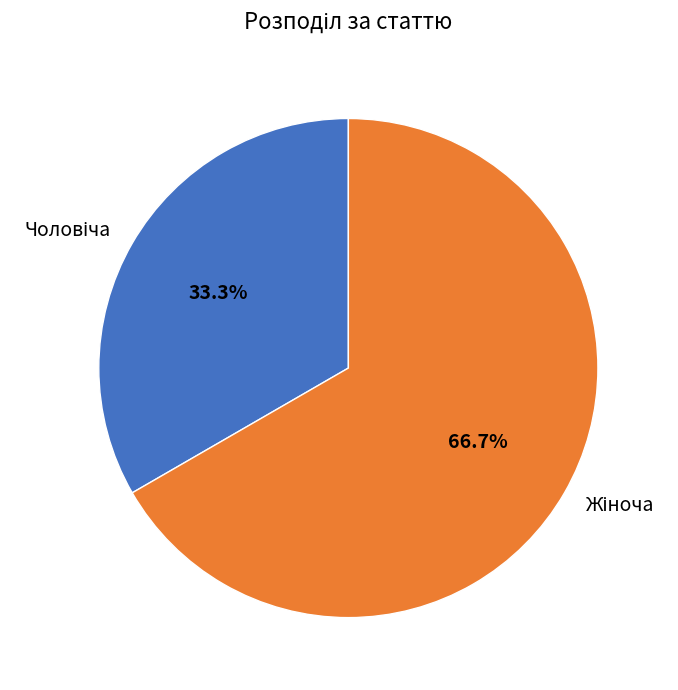

Is there a majority slice in this chart?

Yes